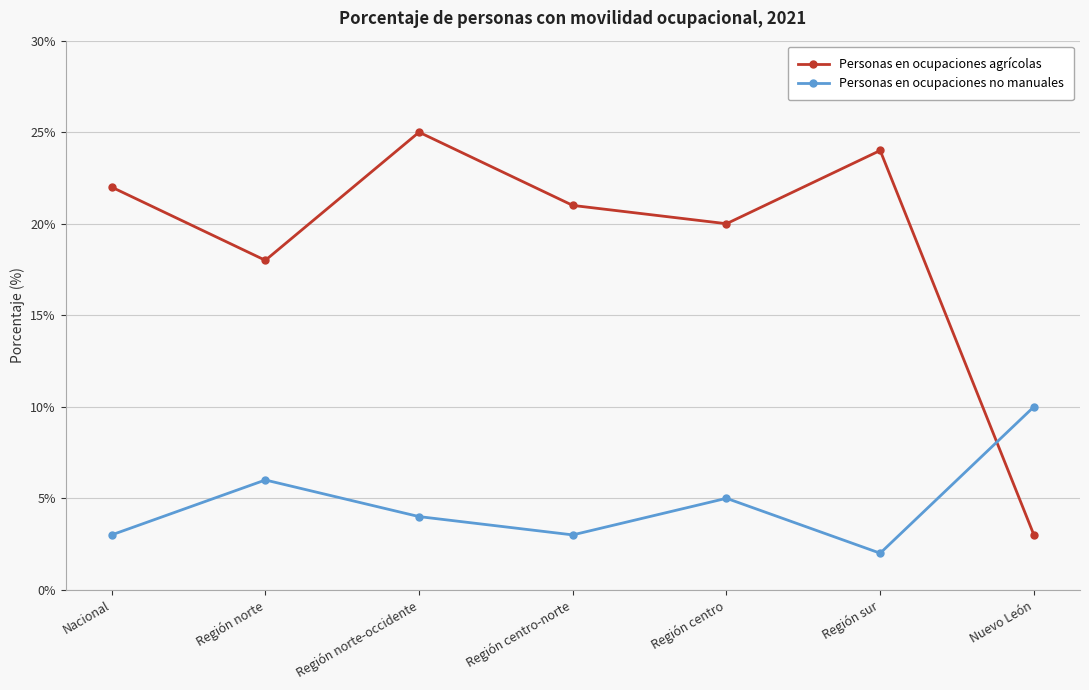

What is the label of the 1st point from the right?

Nuevo León